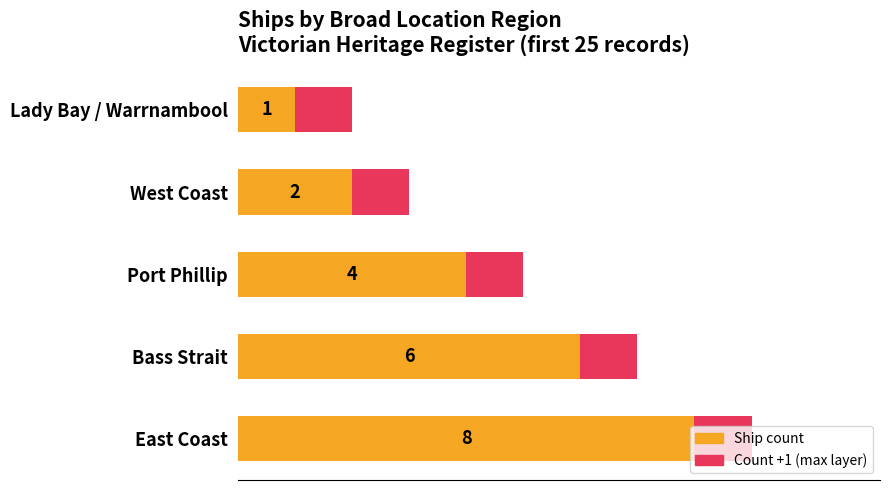

The value of Maximum count (+1) at West Coast is 5. True or false?

False